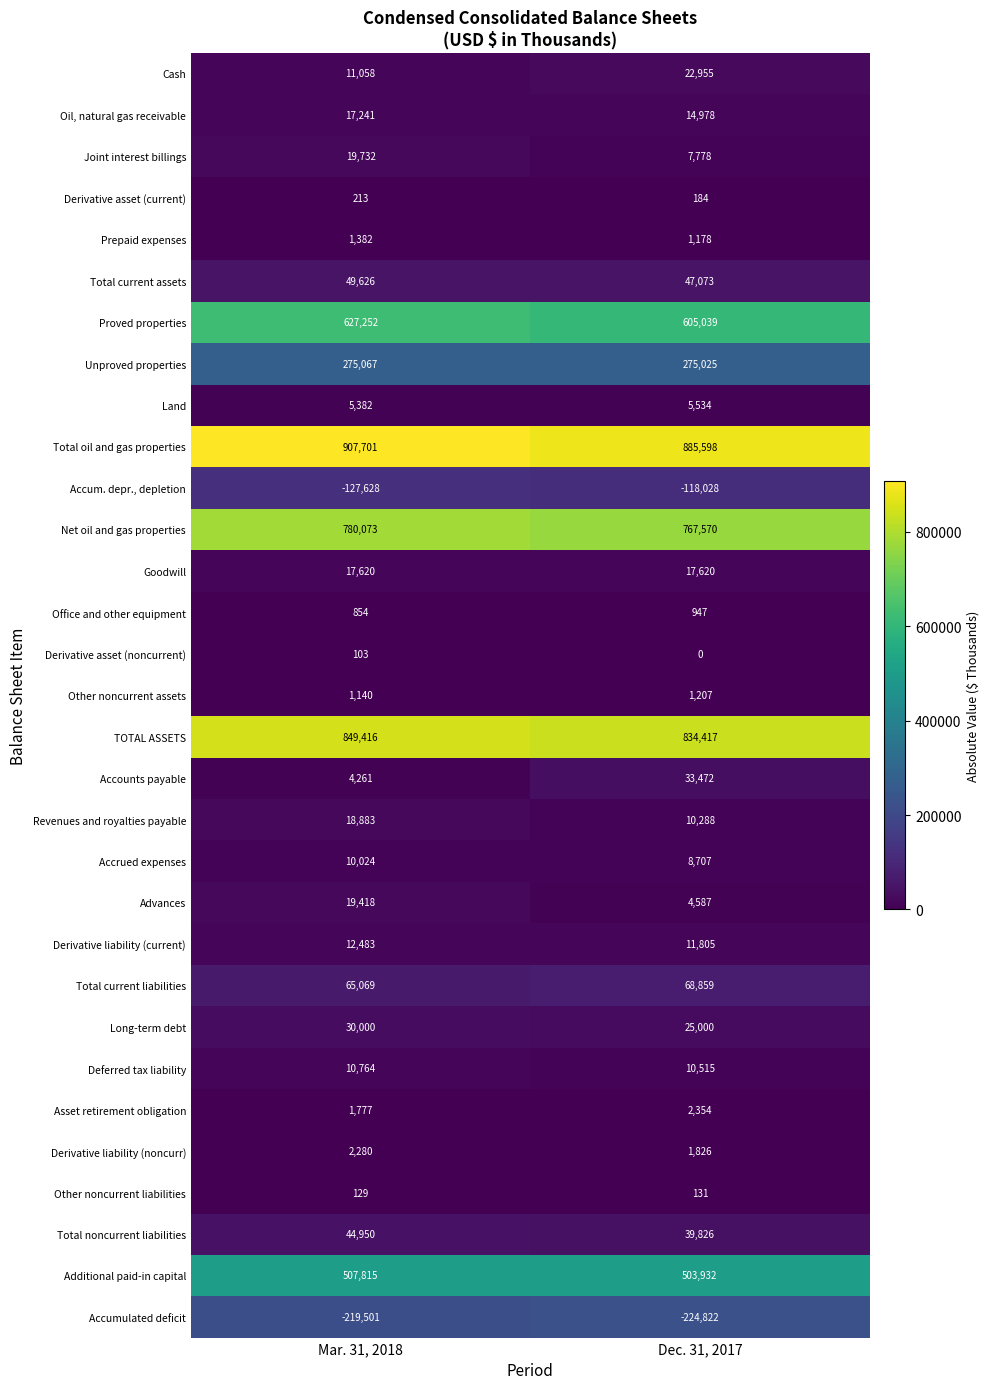

List the labels in order of Oil, natural gas receivable value, smallest first.

Dec. 31, 2017, Mar. 31, 2018